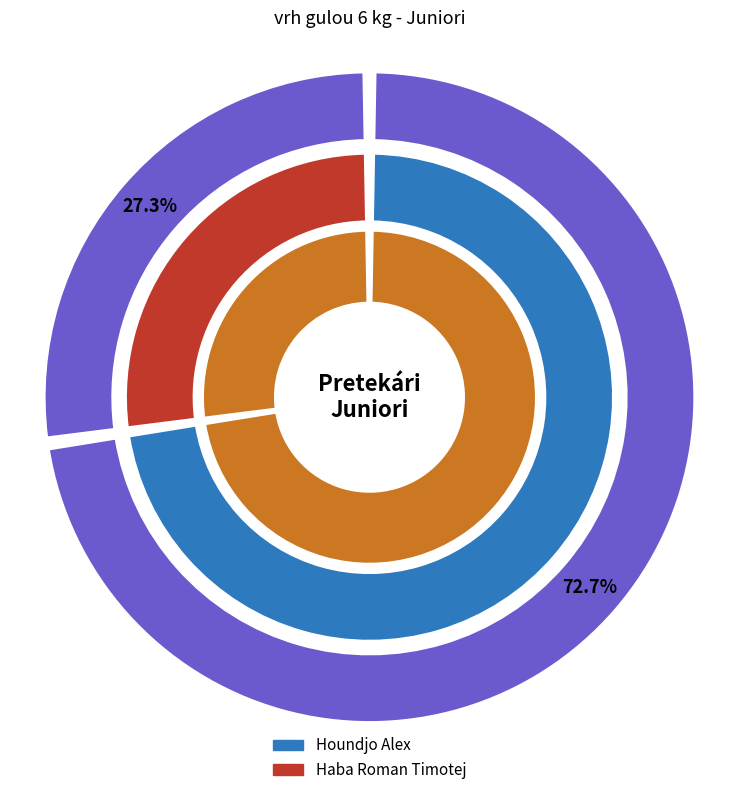

What is the ratio of the value at Haba Roman Timotej to the value at Houndjo Alex?

0.4